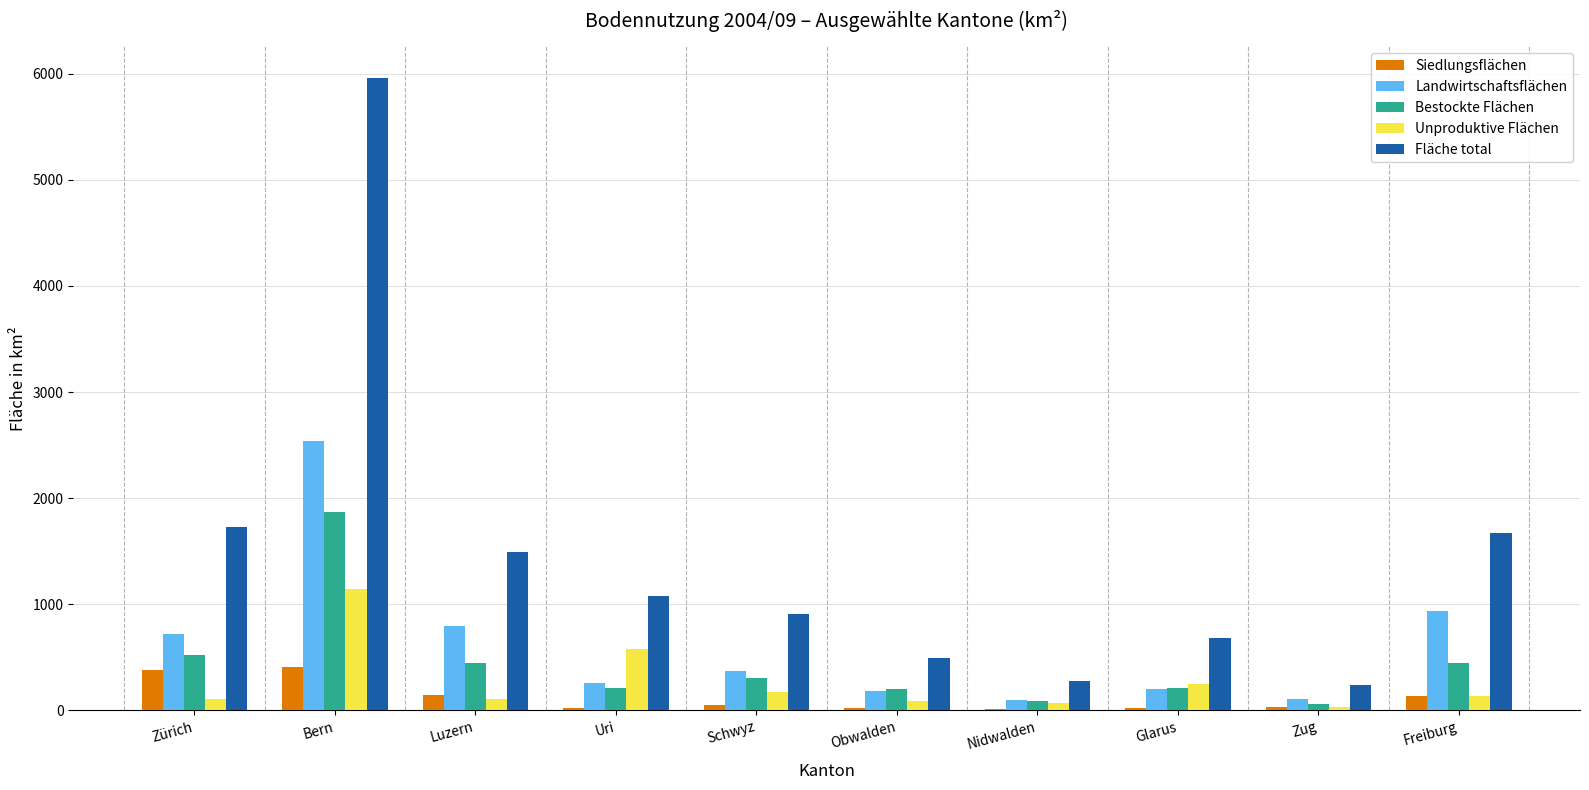

Is it true that Bestockte Flächen equals 524.8 at Zürich?

True